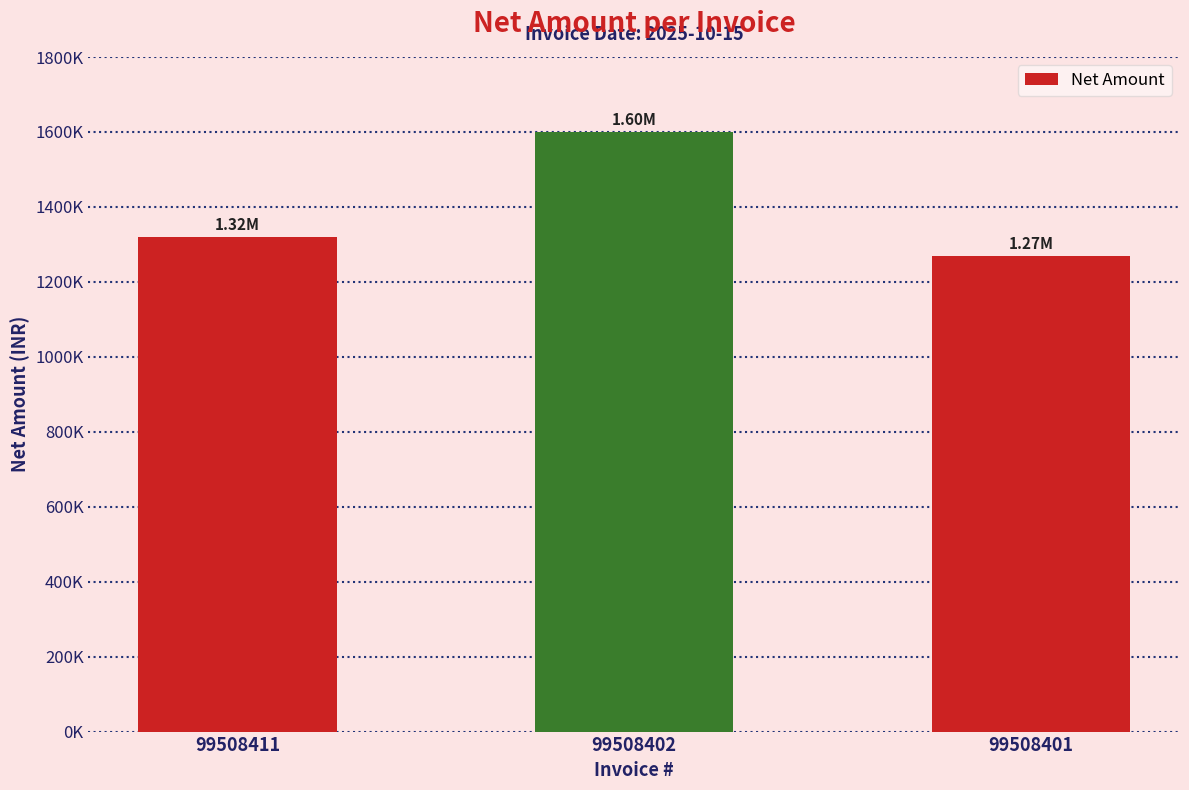

Are the bars horizontal?

No